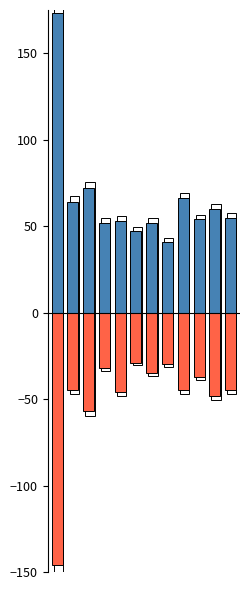

Count the number of data series in this chart.

2